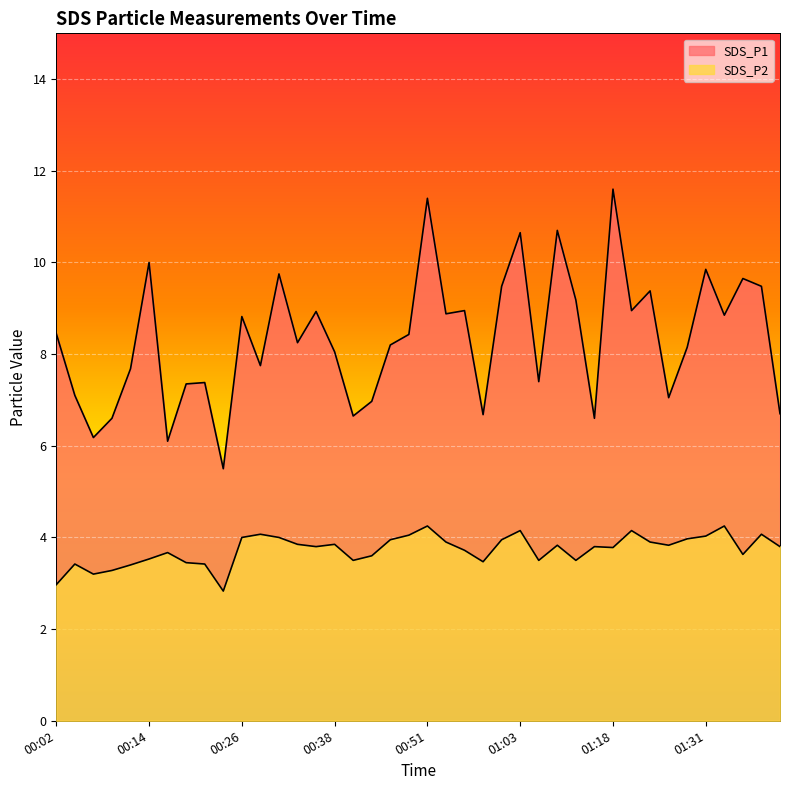

True or false: SDS_P1 and SDS_P2 cross at least once.

False